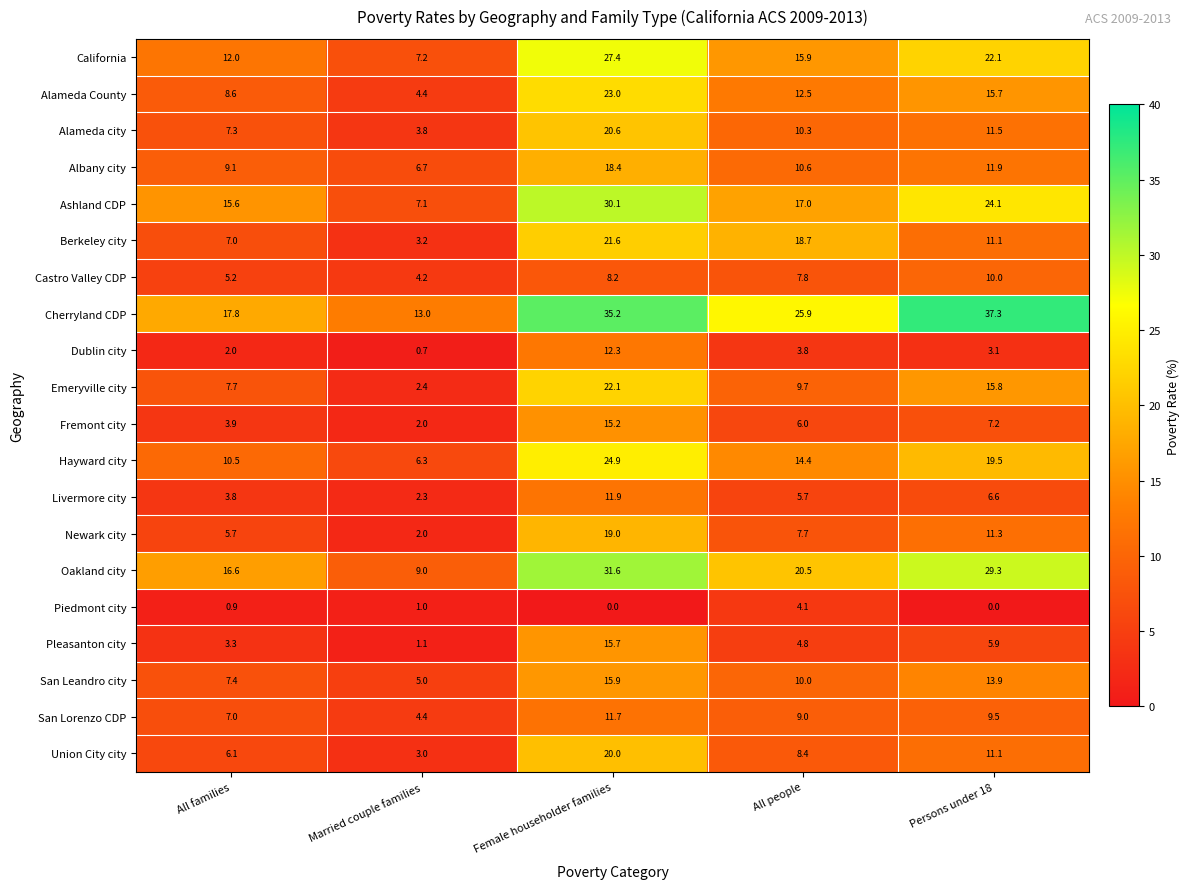

Which series has the largest range (max minus min)?

Cherryland CDP